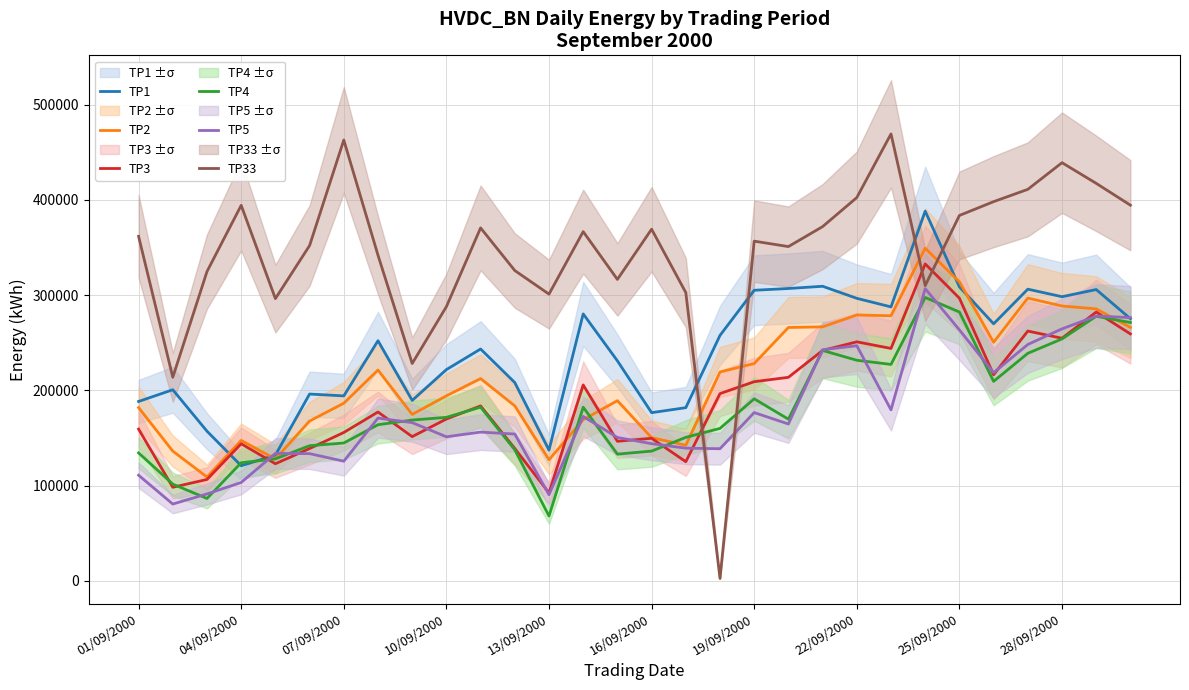

Where does the TP1 series first go above 252150?

13